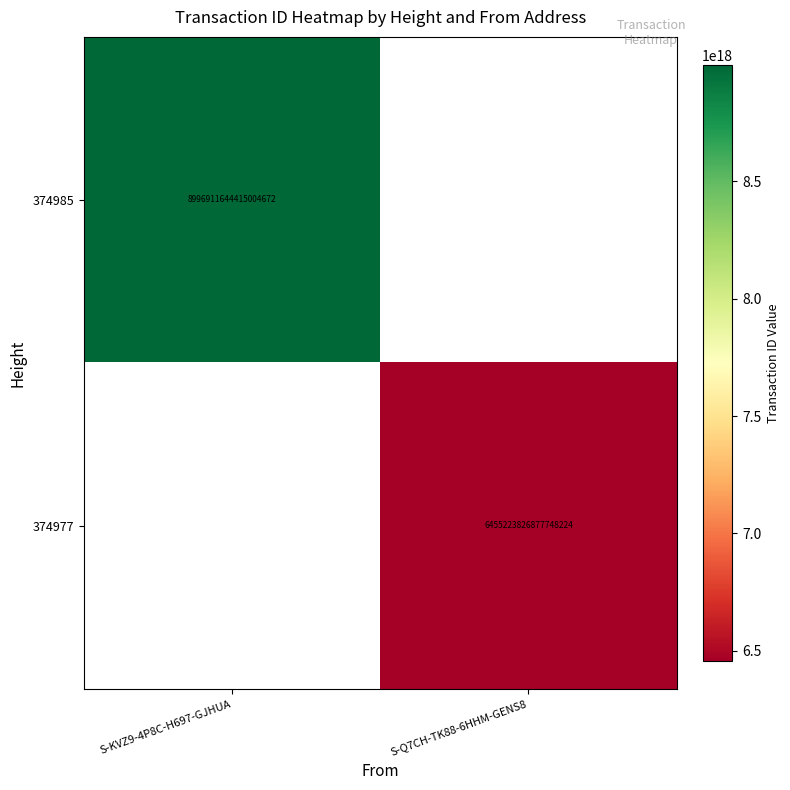

The 374977 series shows 6455223826877748224 at S-Q7CH-TK88-6HHM-GENS8. True or false?

True